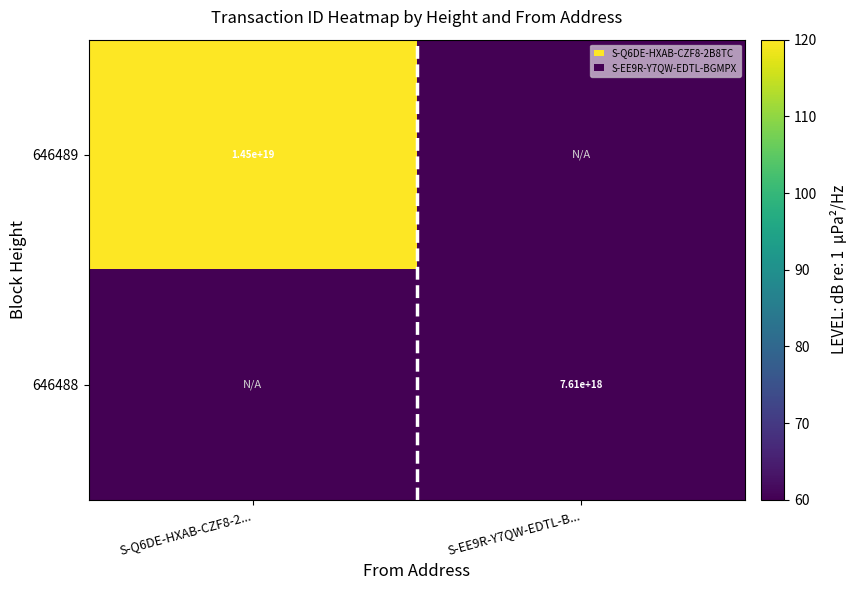

The 646489 series shows 20795324771471118336 at S-Q6DE-HXAB-CZF8-2.... True or false?

False